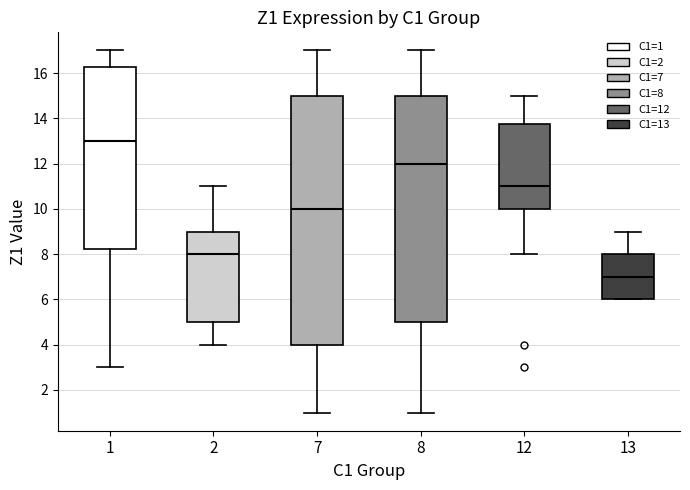

Where is the lower edge of the box at x = 8 on the y-axis? The values are not printed on the chart, so give them approximately, as read against the axis.

5.0